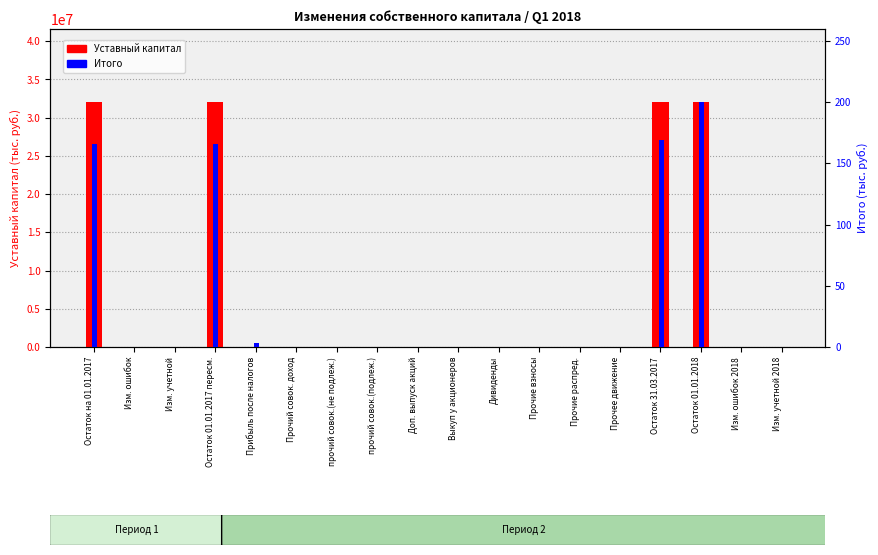

How many values in the Уставный капитал series exceed 0?

4